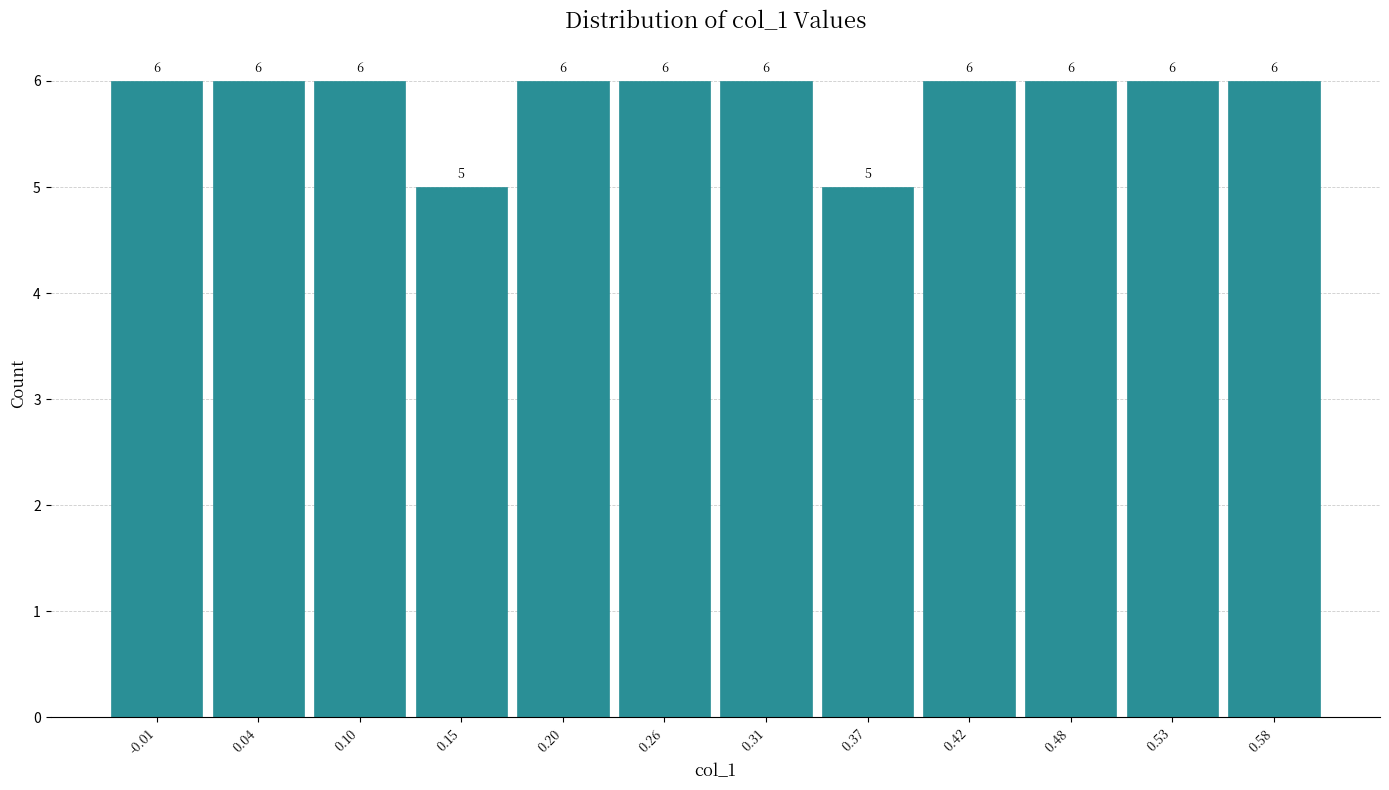

Reading left to right, extract all data points from this chart.

-0.01=6	0.04=6	0.10=6	0.15=5	0.20=6	0.26=6	0.31=6	0.37=5	0.42=6	0.48=6	0.53=6	0.58=6